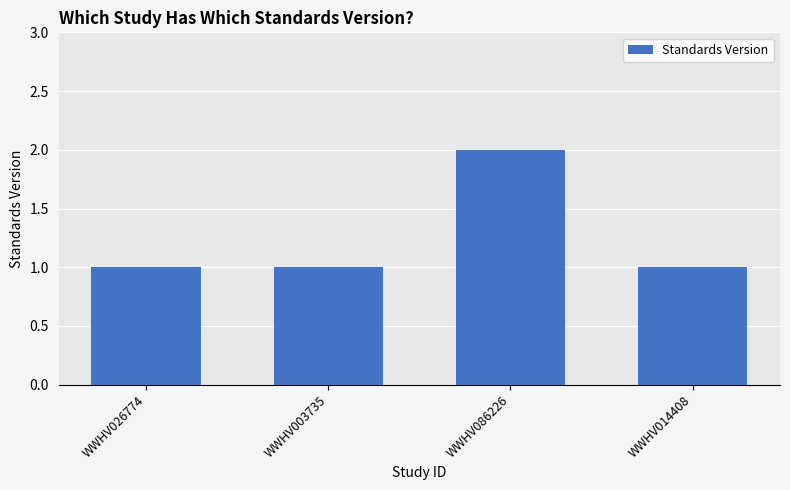

What is the value of the 3rd bar from the left?

2